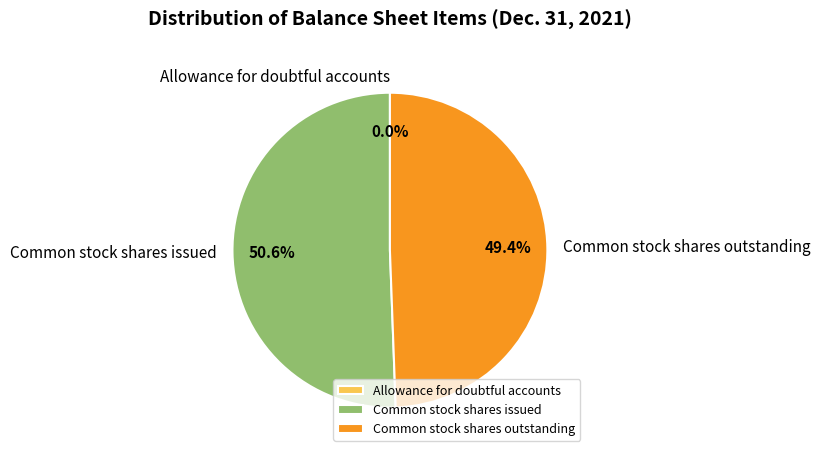

What portion of the pie excludes Common stock shares issued?

49.4%